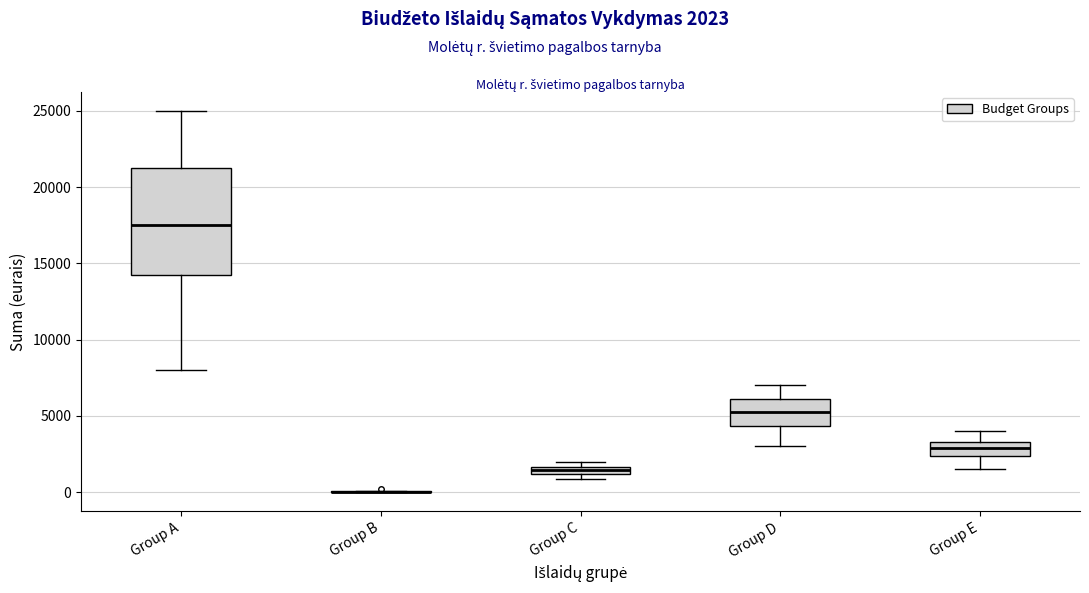

Which box is the tallest, from its lower edge to its upper edge?

Group A